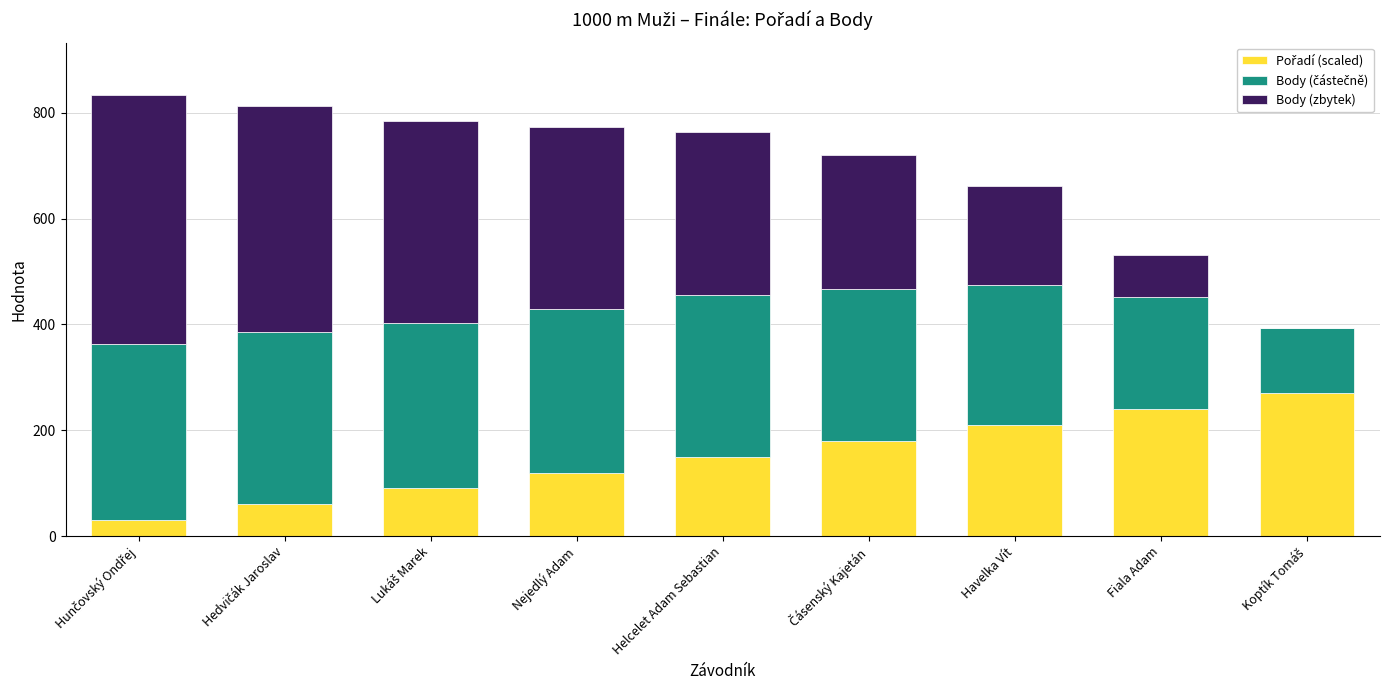

What position from the right is Nejedlý Adam?

6